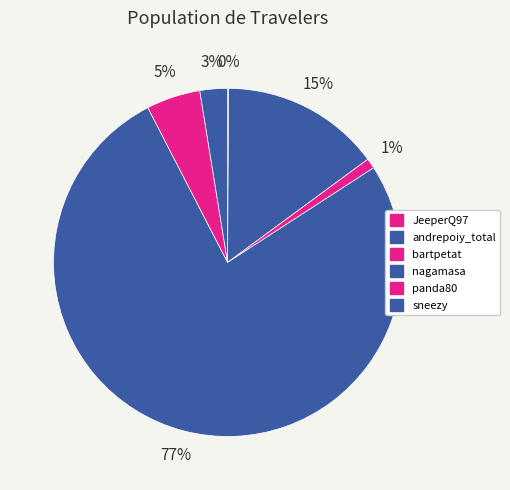

The andrepoiy_total slice represents 29% of the pie. True or false?

False